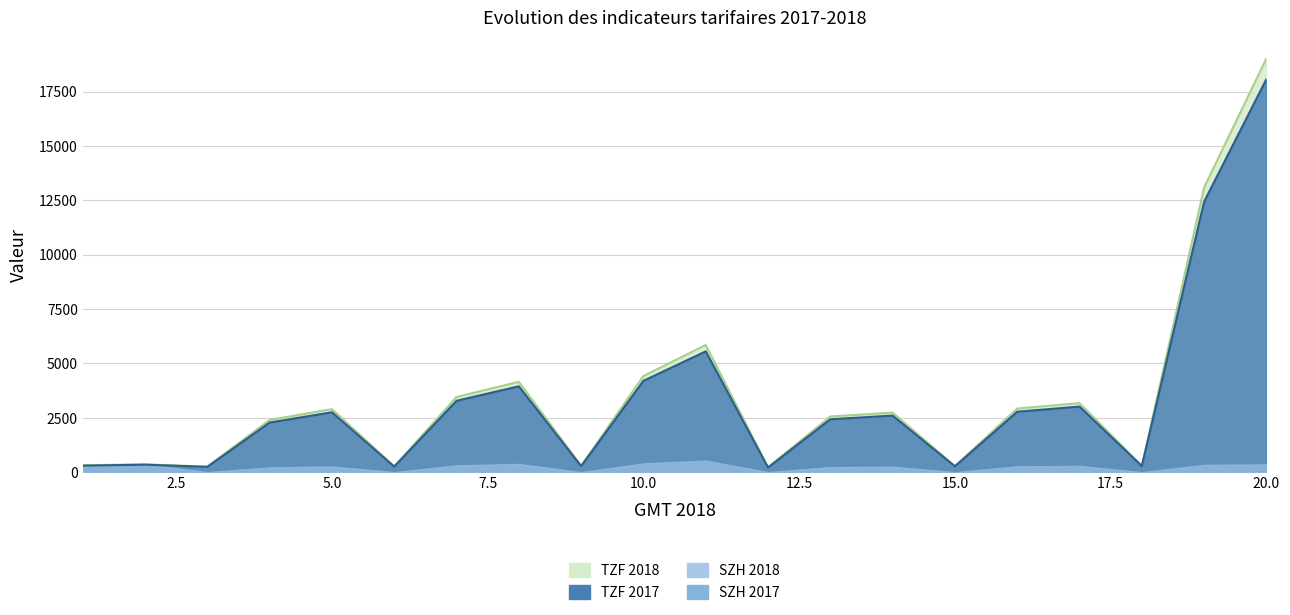

Which series has the widest spread of values?

TZF 2018